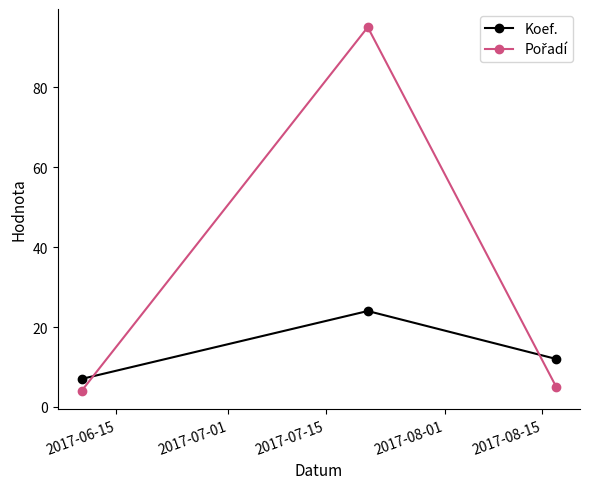

What is the greatest value displayed?

95